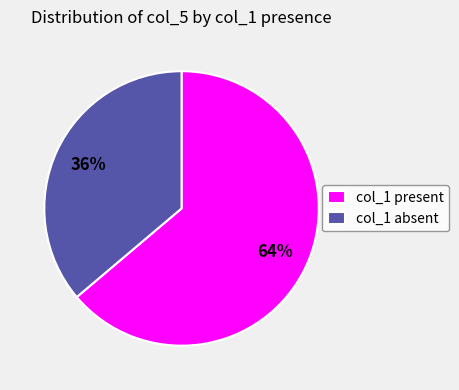

To the nearest percent, what is the average slice percentage?

50%